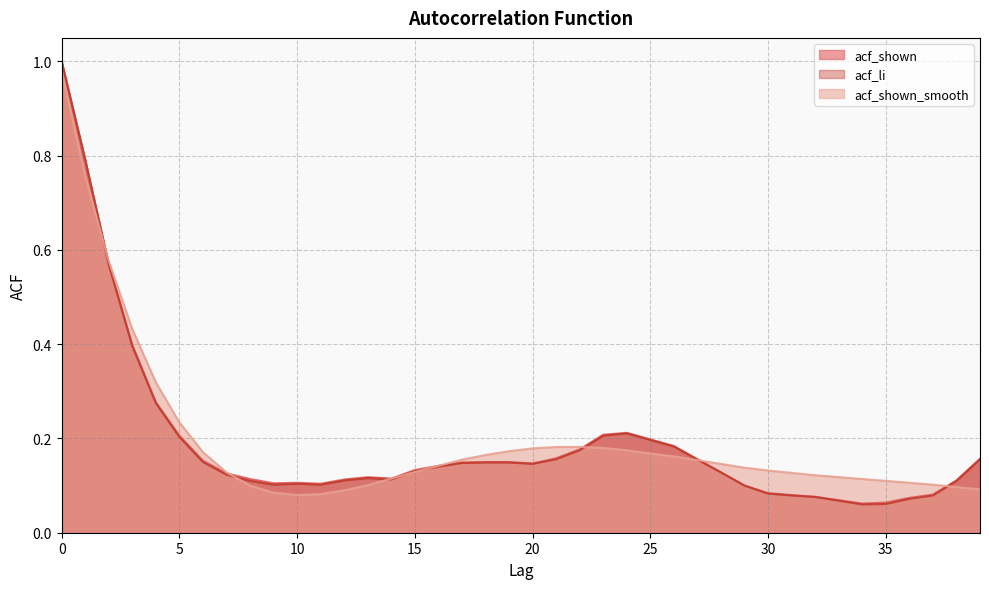

Does the chart display data point markers on the line(s)?

No